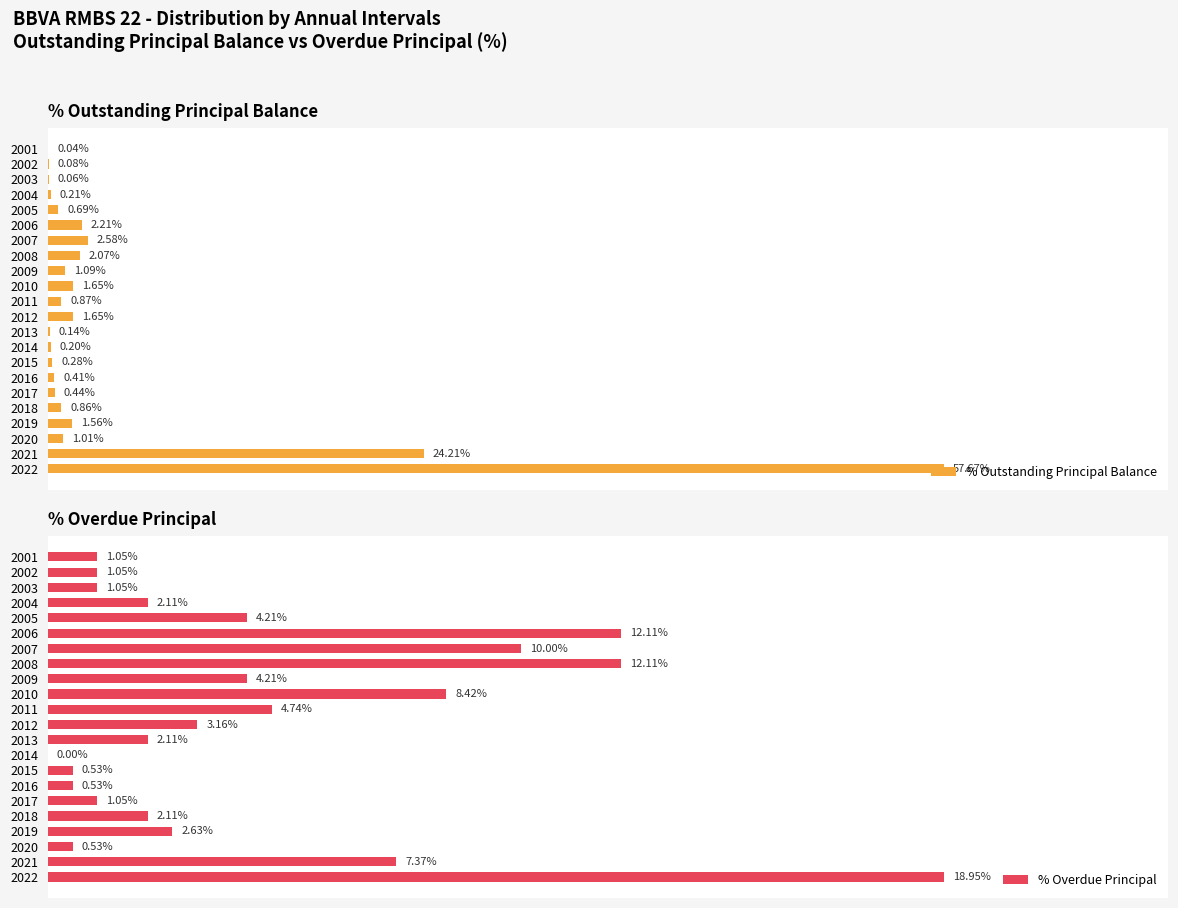

Which series has the widest spread of values?

% Outstanding Principal Balance